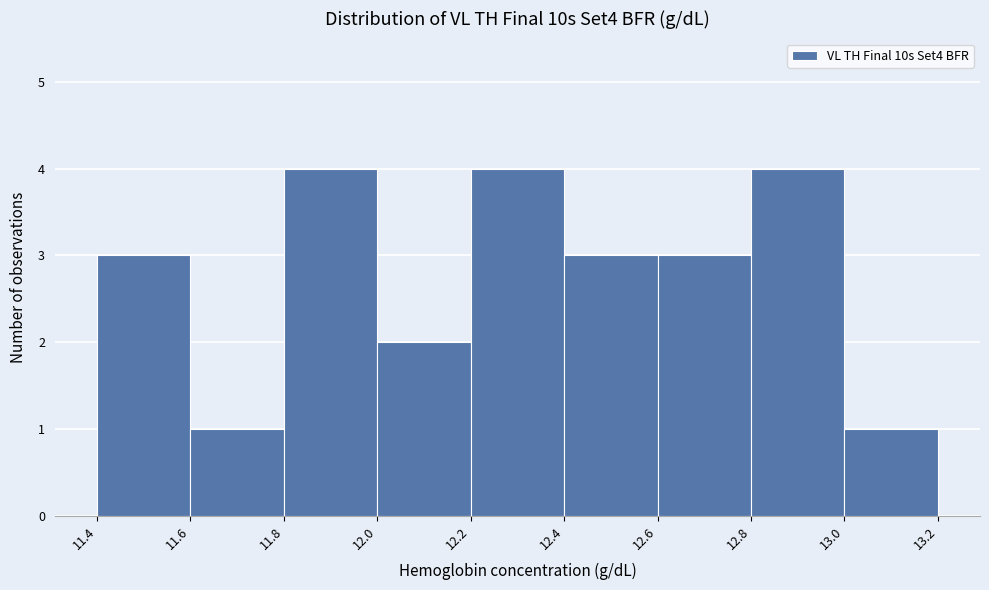

Reading left to right, list every bar in this chart as the range it spans on the x-axis followed by its height. The values are not printed on the chart, so give them approximately, as read against the axis.

11.4 to 11.6: 3
11.6 to 11.8: 1
11.8 to 12.0: 4
12.0 to 12.2: 2
12.2 to 12.4: 4
12.4 to 12.6: 3
12.6 to 12.8: 3
12.8 to 13.0: 4
13.0 to 13.2: 1